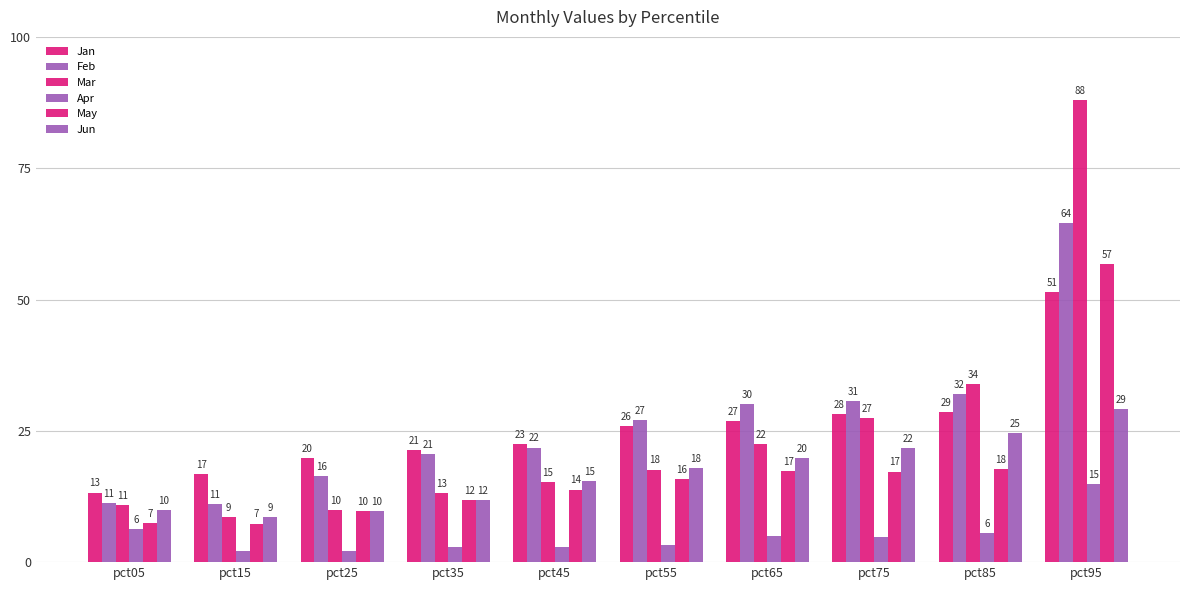

The value of Feb at pct15 is 11.0. True or false?

True